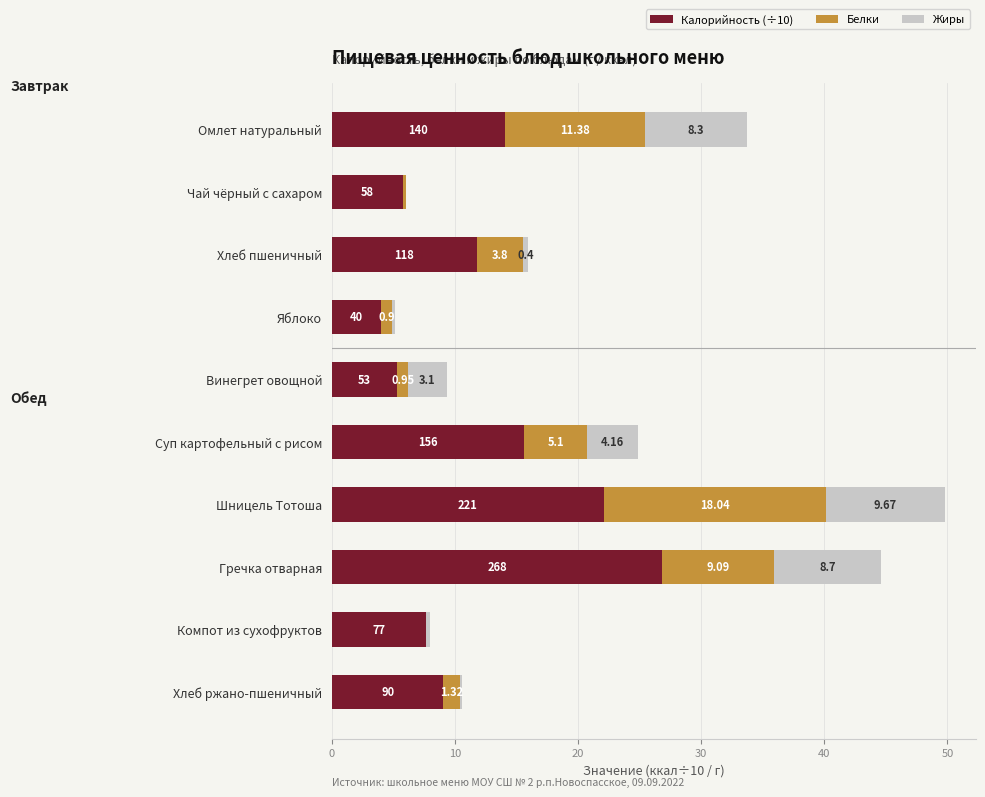

At which label is Калорийность (÷10) closest to 15?

Суп картофельный с рисом